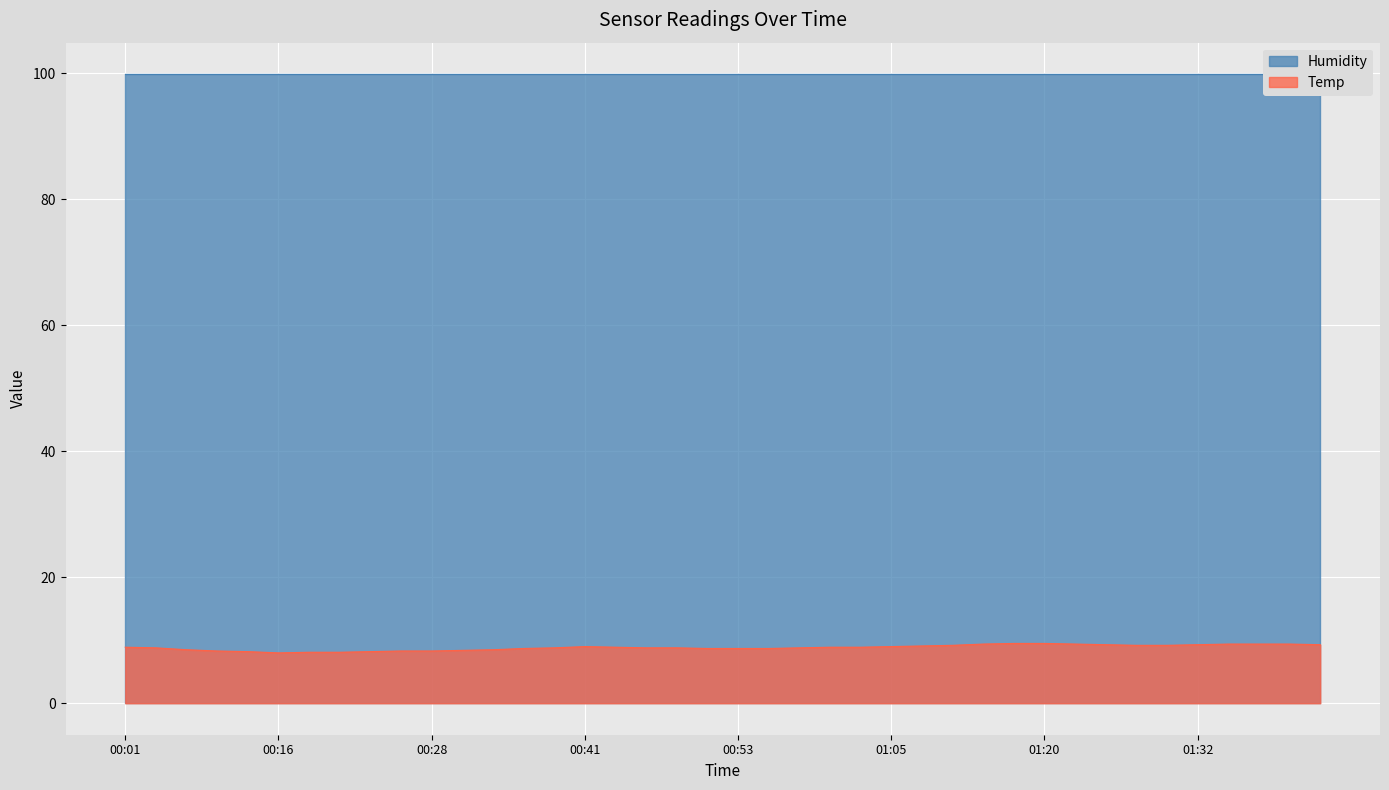

What is the highest value of the Temp series?

9.5